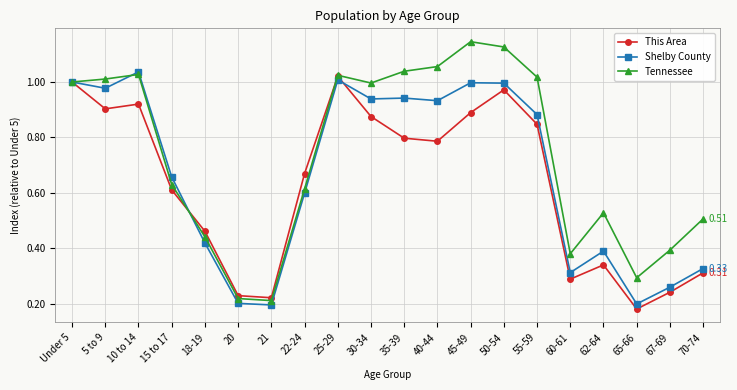

True or false: Tennessee and This Area cross at least once.

True